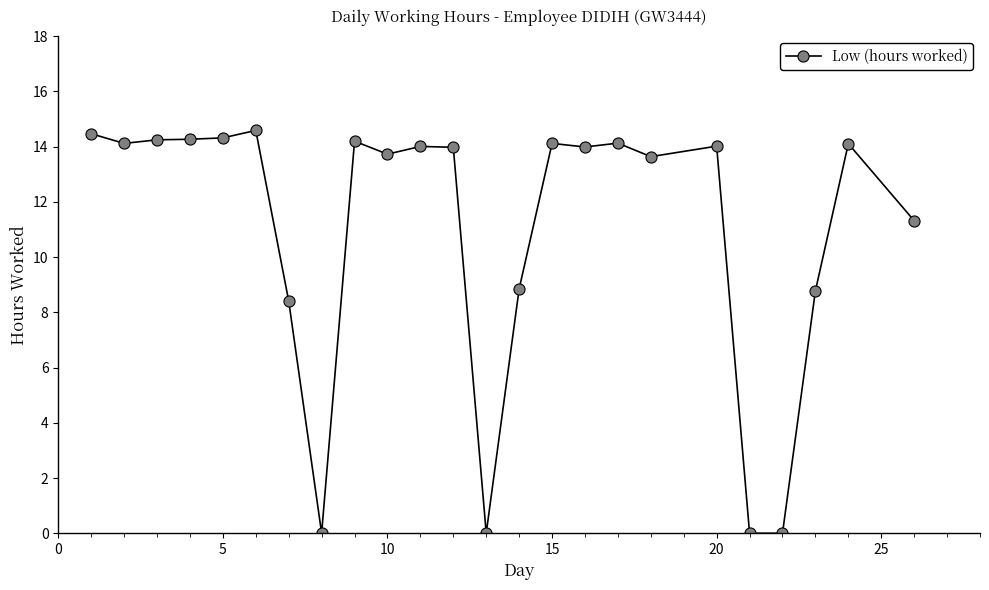

True or false: there are more than 1 points higher than both neighbors.

True